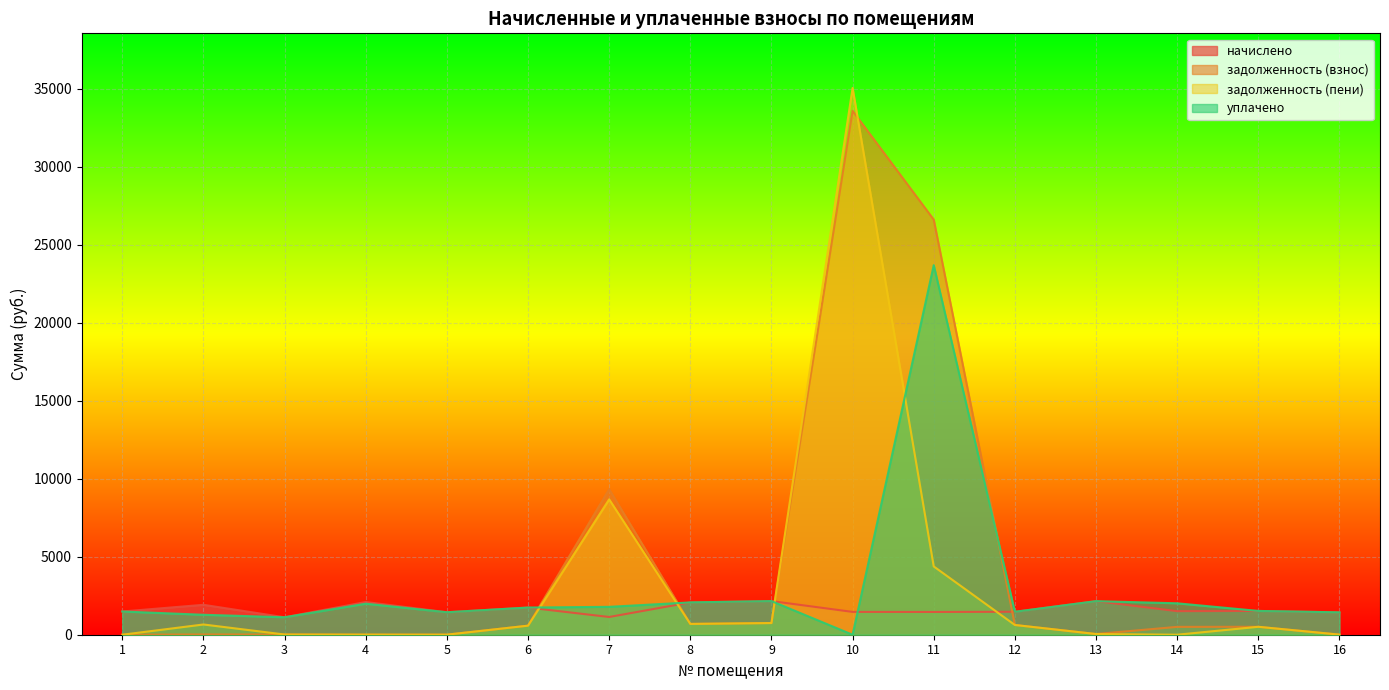

Which series has the largest total across all categories?

задолженность (взнос)